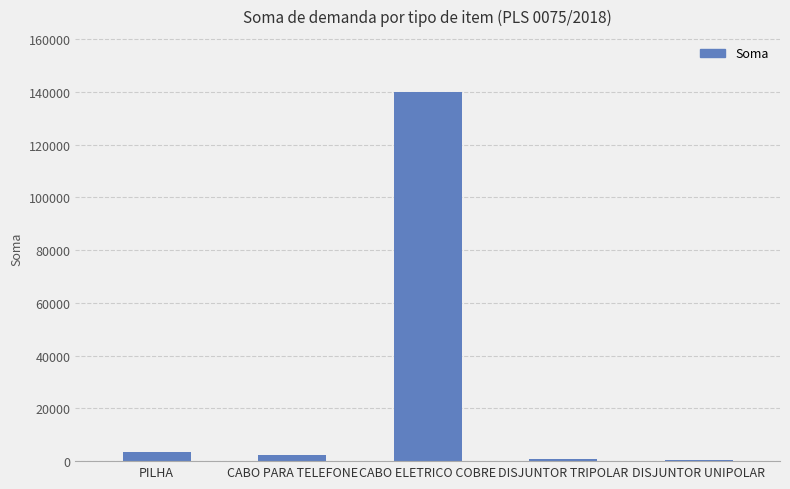

At which label is the value closest to 70318?

PILHA